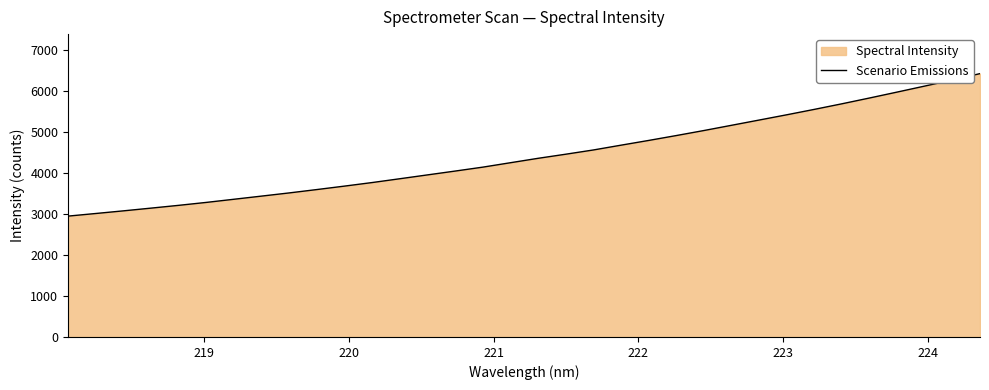

What is the difference between the maximum and minimum values?

3481.1